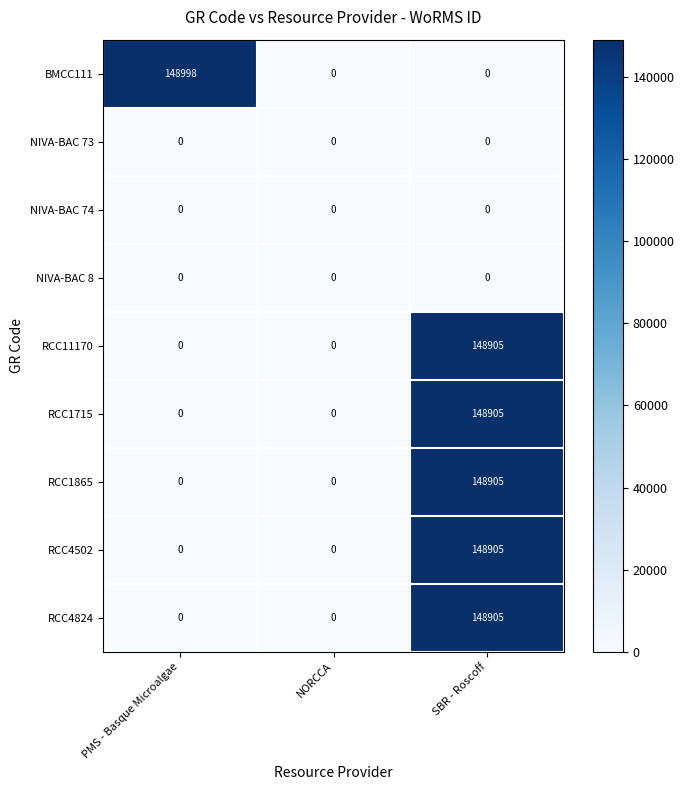

At which category is the sum across all series the highest?

SBR - Roscoff